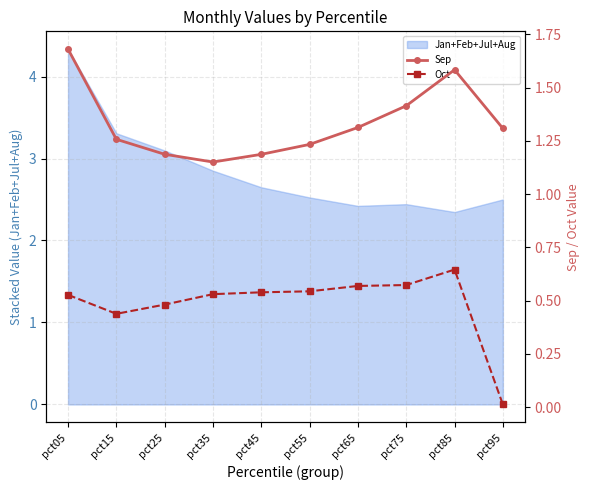

Count the number of categories in the chart.

10